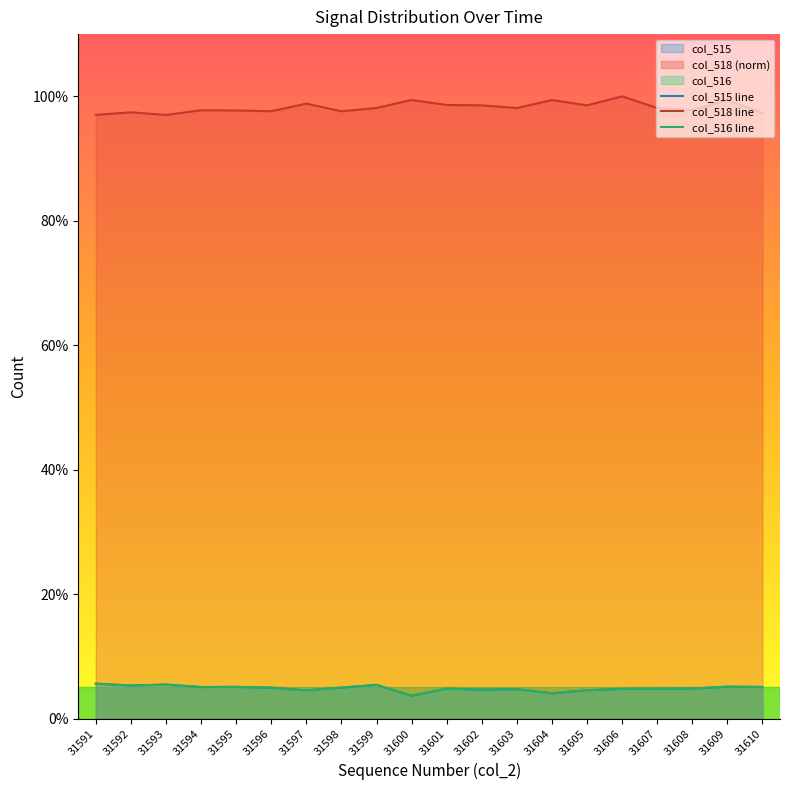

Between 31597 and 31610, which series saw the biggest shift?

col_518